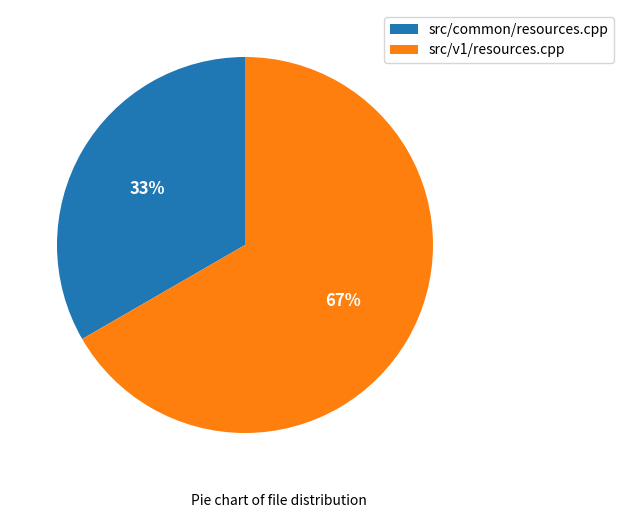

To the nearest percent, what is the combined percentage of src/common/resources.cpp and src/v1/resources.cpp?

100%